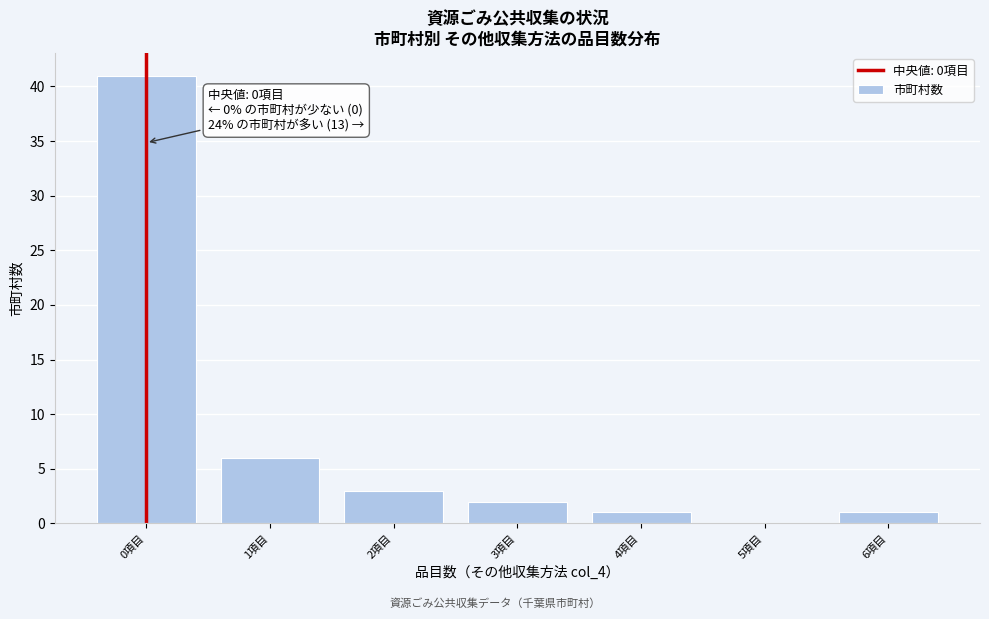

Reading left to right, what are all the values shown in this chart?

0項目=41	1項目=6	2項目=3	3項目=2	4項目=1	5項目=0	6項目=1